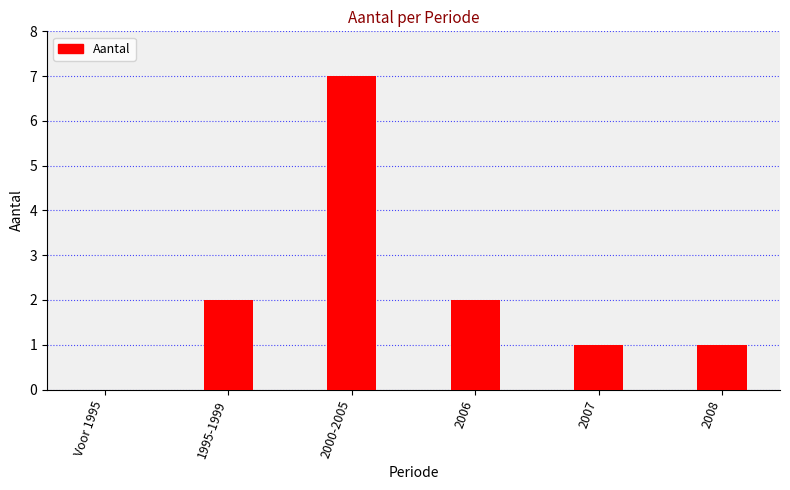

True or false: the data shows 7 at 2000-2005.

True